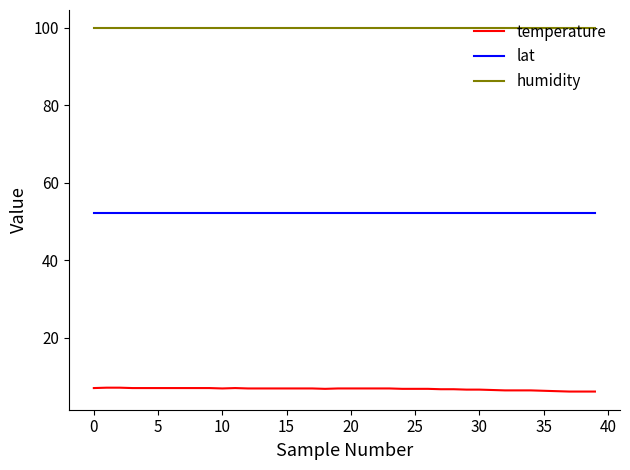

True or false: temperature and lat cross at least once.

False